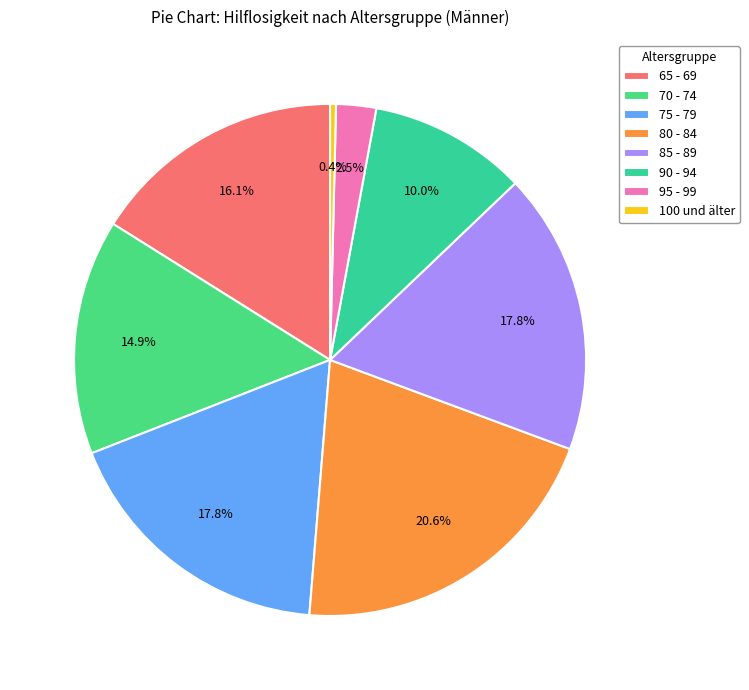

True or false: 70 - 74 accounts for 15% of the total.

True